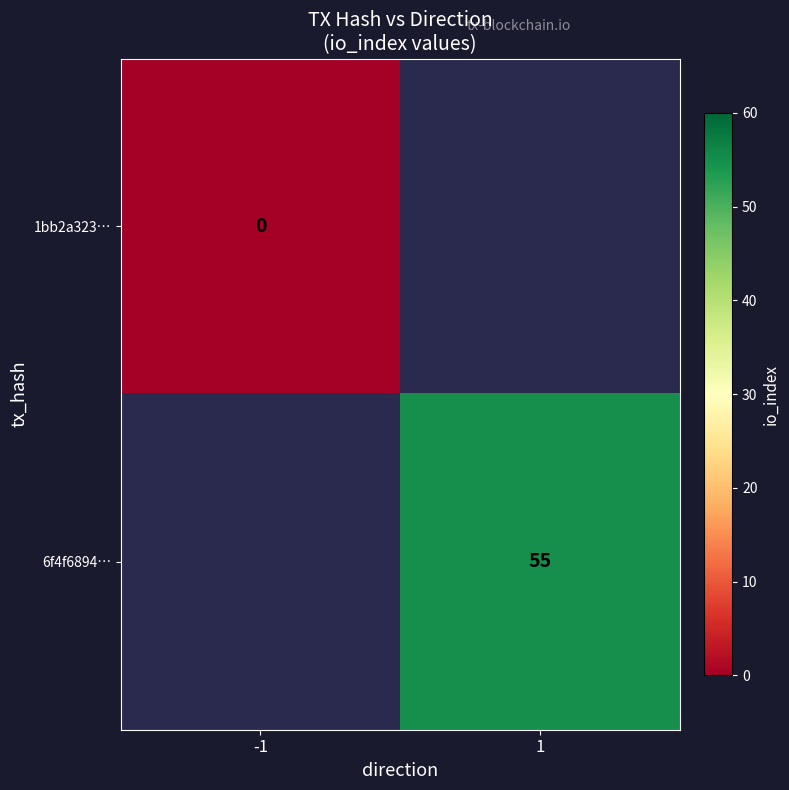

The value of 6f4f6894… at 1 is 55. True or false?

True